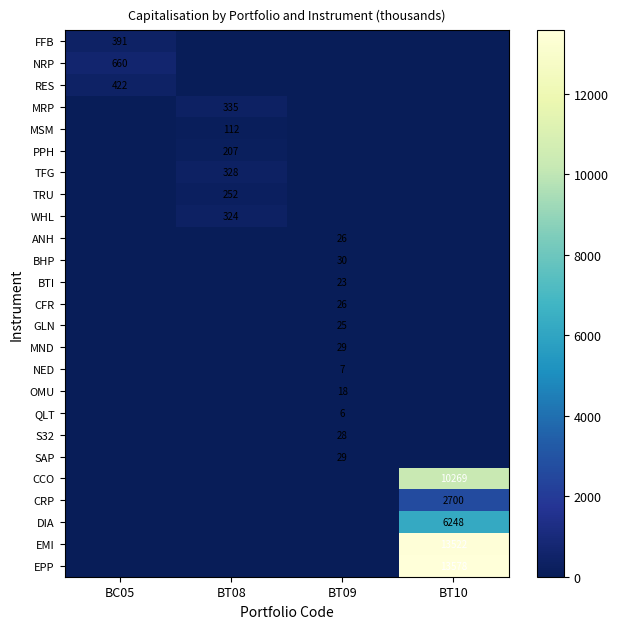

The TRU series shows 252 at BT08. True or false?

True